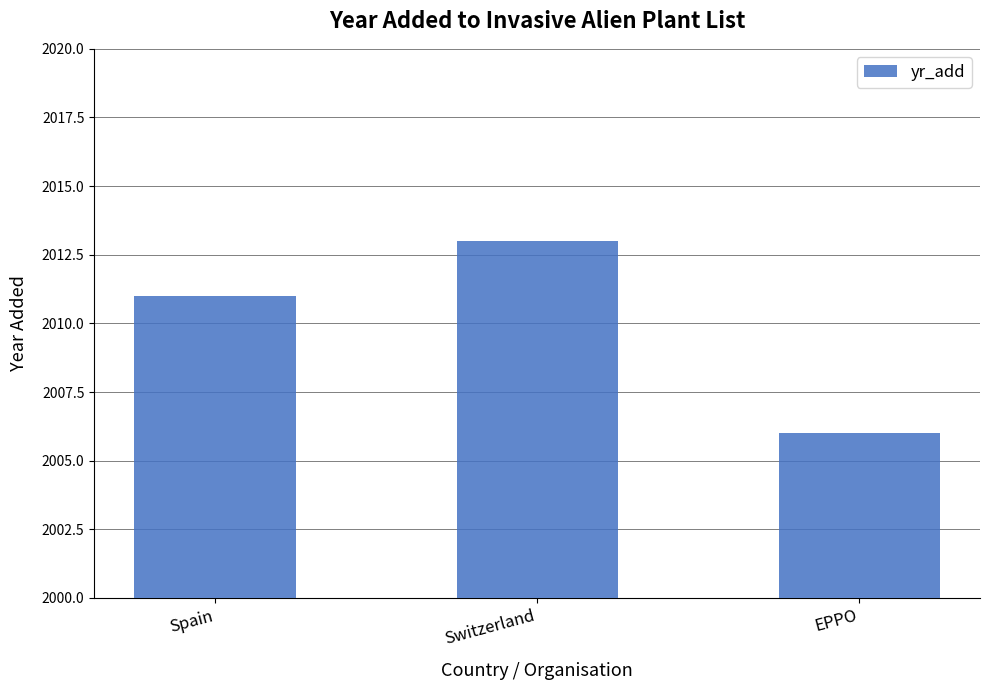

Which label corresponds to the largest value in the chart?

Switzerland